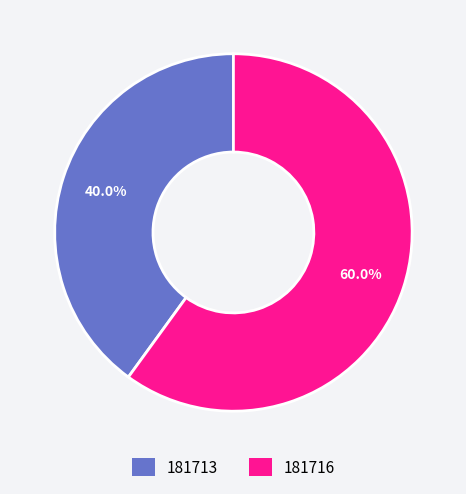

What percentage is the 181713 slice, to the nearest percent?

40%